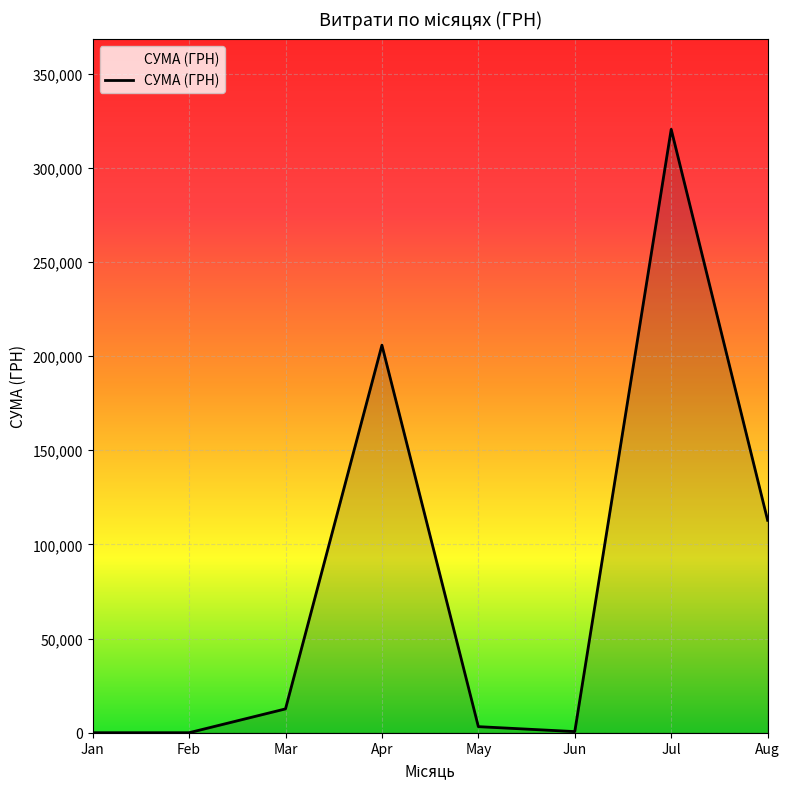

Count the number of data series in this chart.

1